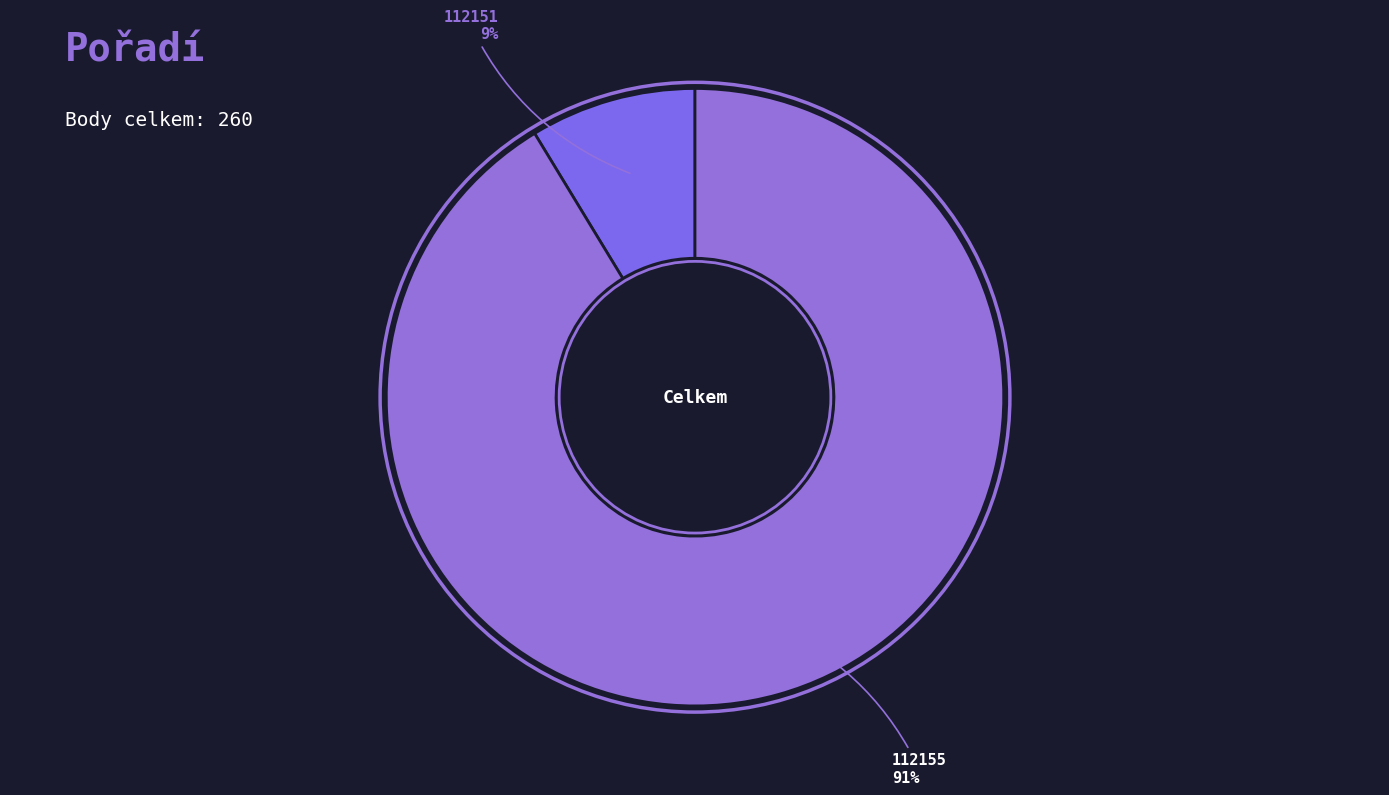

Is the sum of 112151 and 112155 greater than half?

Yes